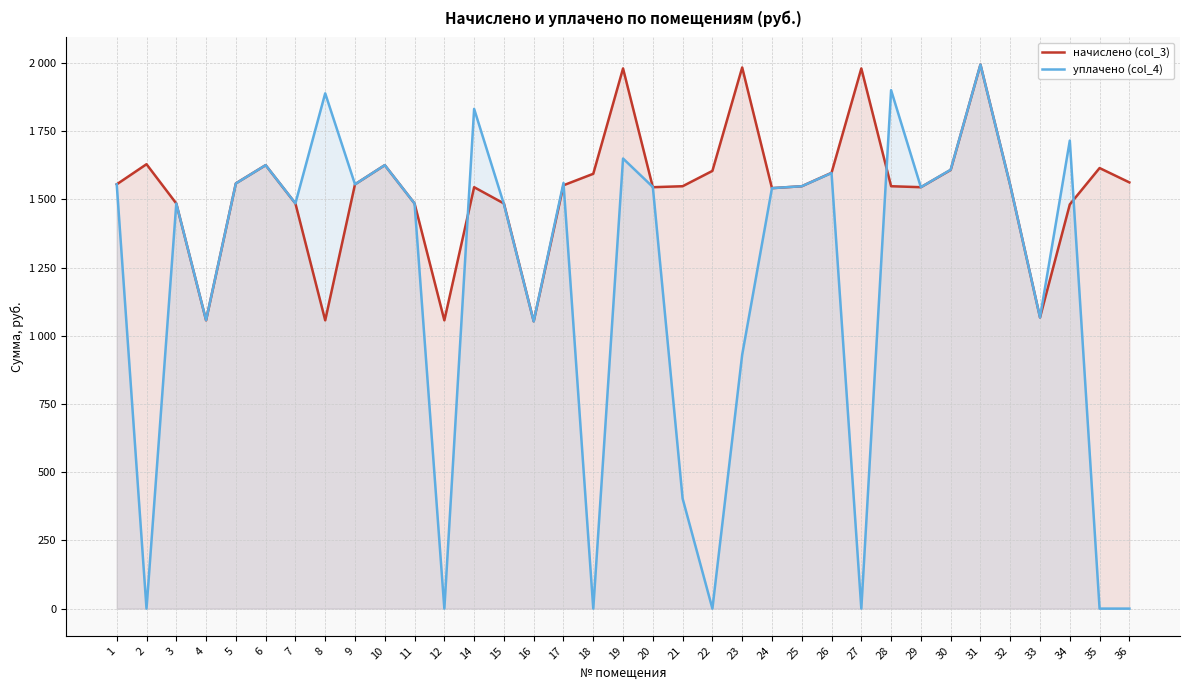

Reading left to right, list all the values displayed in this chart.

начислено (col_3): 1555.0	1628.6	1484.8	1056.5	1558.4	1625.2	1484.8	1056.5	1555.0	1625.2	1484.8	1056.5	1544.4	1484.8	1053.0	1551.4	1593.5	1979.6	1544.4	1547.9	1604.1	1983.2	1540.9	1547.9	1597.1	1979.6	1547.9	1544.4	1607.6	1993.7	1551.4	1067.0	1481.2	1614.6	1562.0
уплачено (col_4): 1555.0	0.0	1484.8	1057.2	1558.2	1625.2	1485.3	1888.4	1555.0	1625.2	1484.8	0.0	1831.4	1482.2	1052.6	1560.0	0.0	1649.5	1545.2	403.4	0.0	930.5	1540.9	1547.9	1596.3	0.0	1900.0	1544.4	1608.3	1993.7	1551.4	1067.0	1715.2	0.0	0.0